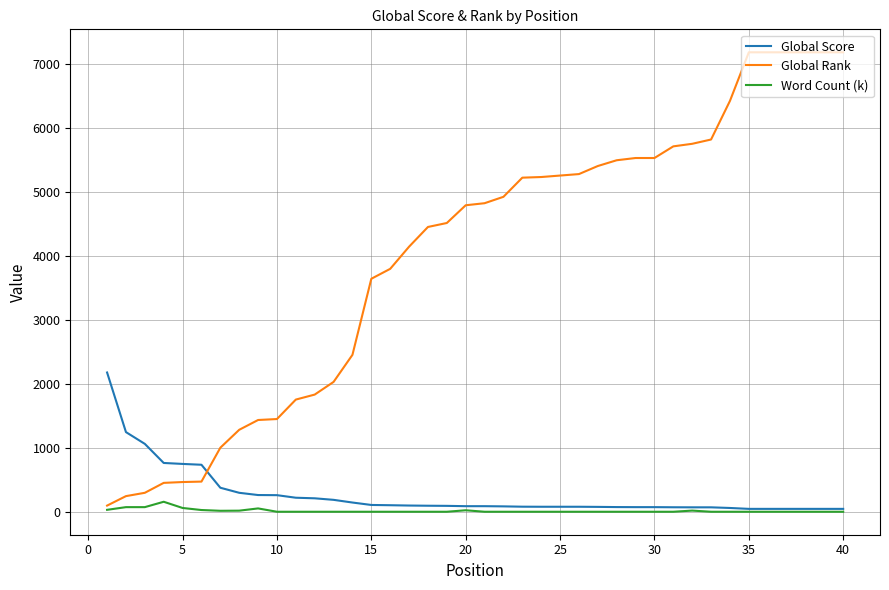

Rank the series by their maximum value, from highest to lowest.

Global Rank, Global Score, Word Count (k)